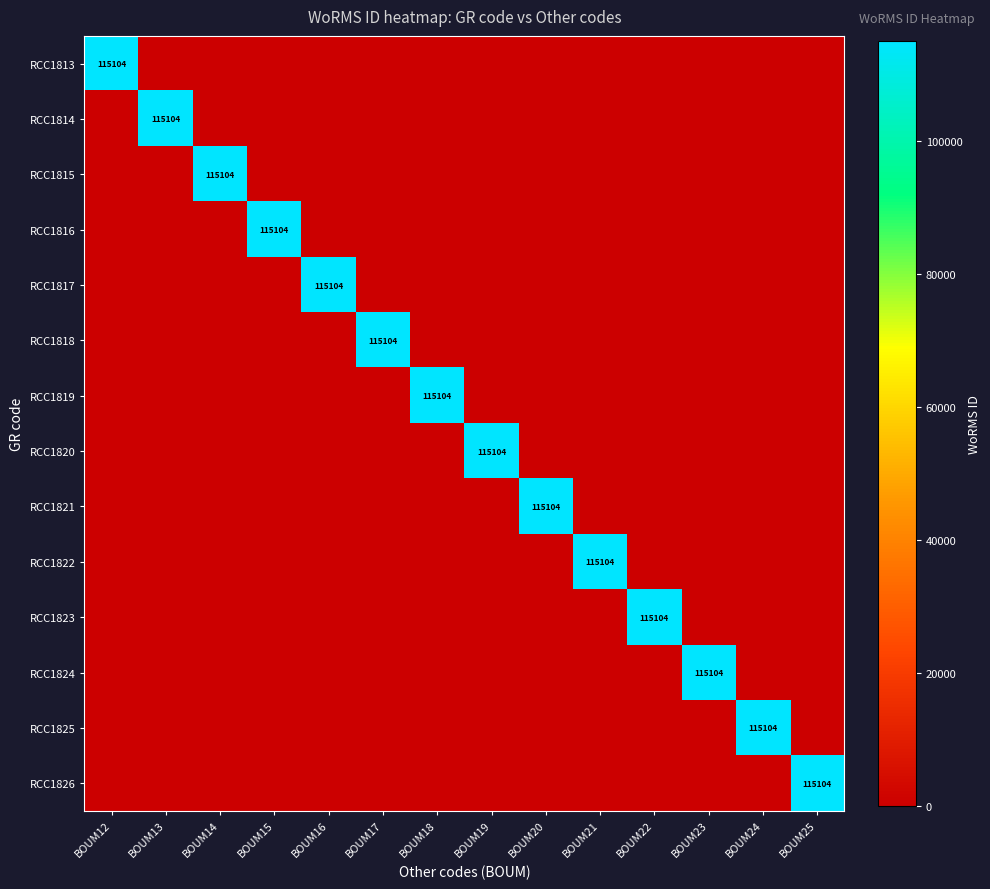

What is the average value of the RCC1818 series?

8222